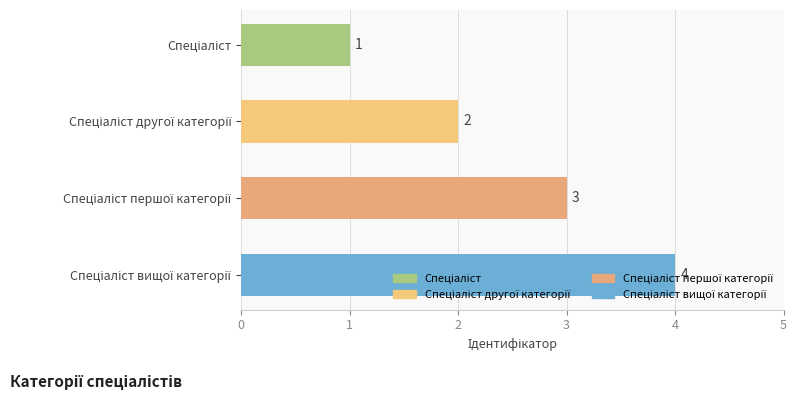

What is the greatest value displayed?

4